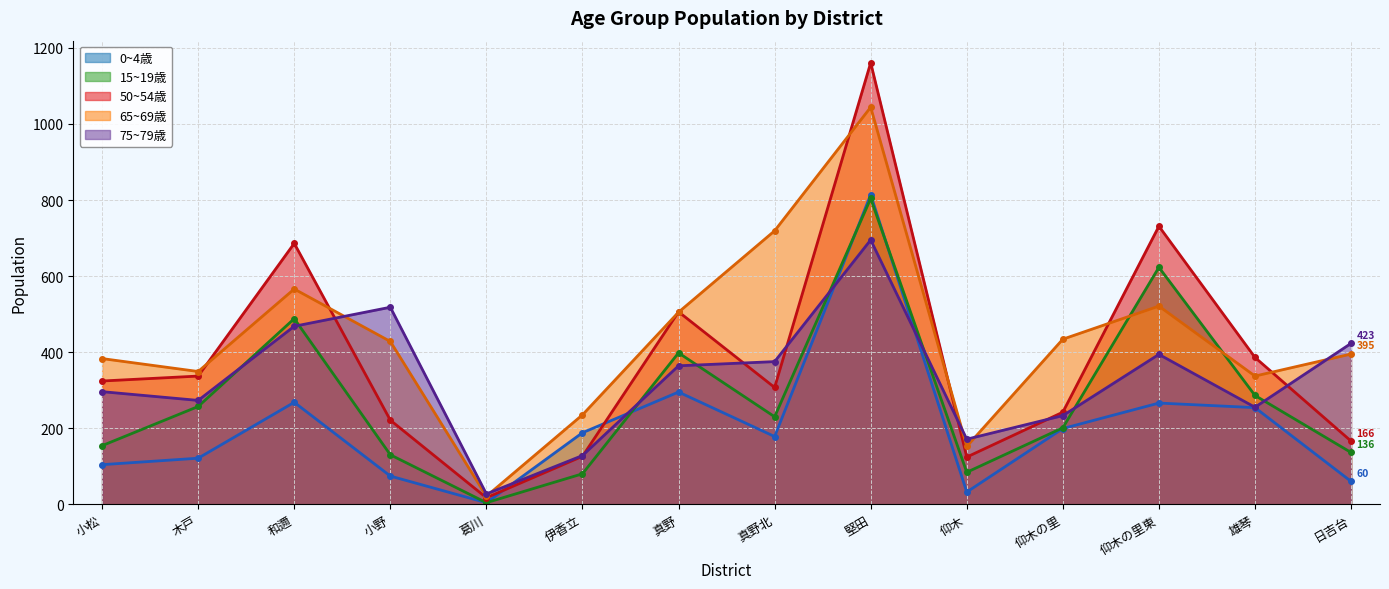

Where is the first local minimum for 15~19歳?

葛川